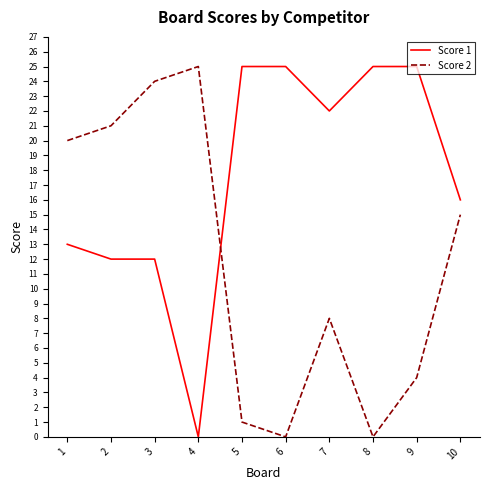

True or false: Score 2 has more than 2 interior local peaks.

False